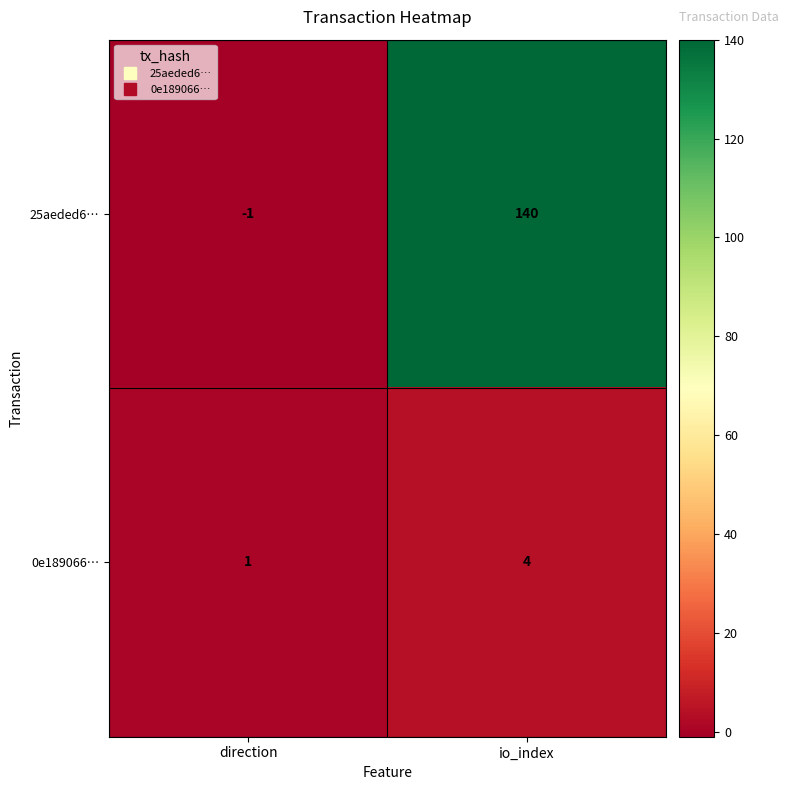

Which category has the highest value in the 25aeded6… series?

io_index